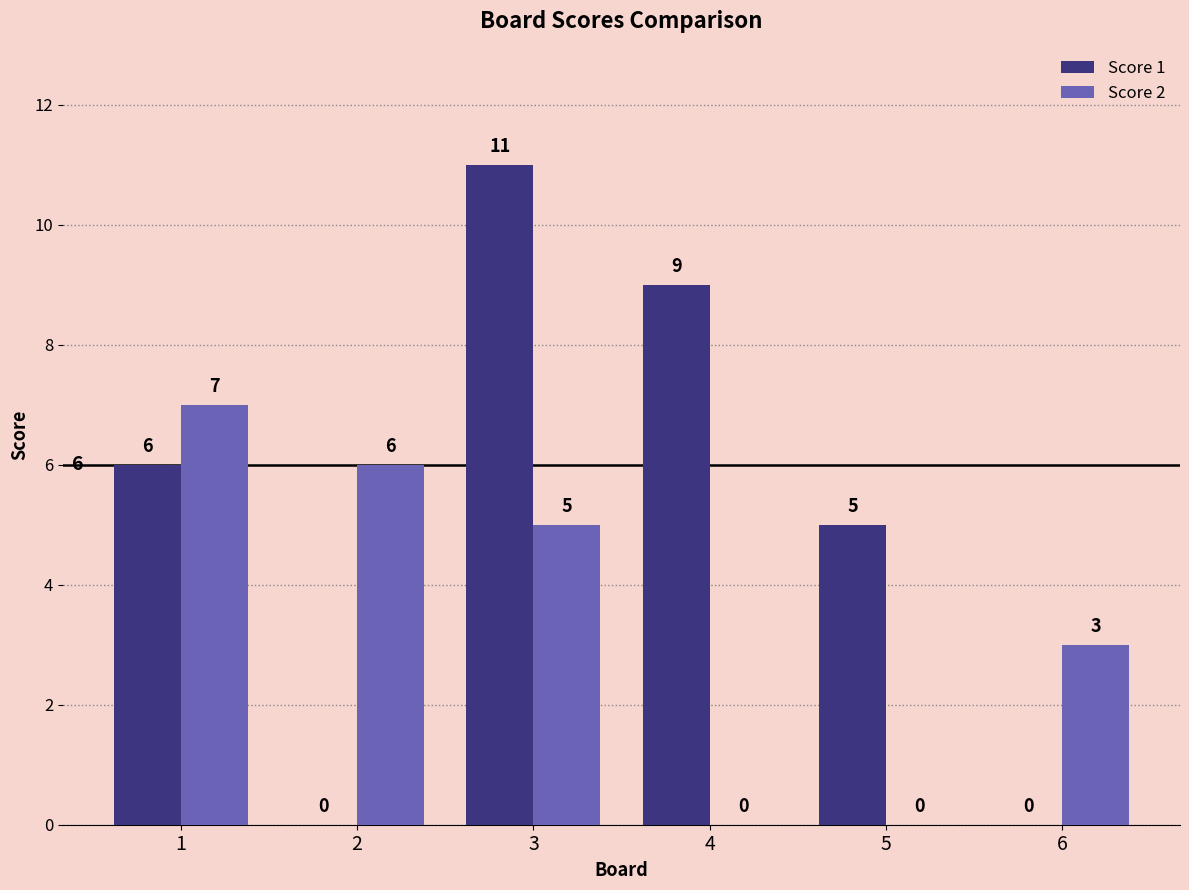

How many Score 2 values are between 0 and 6?

5